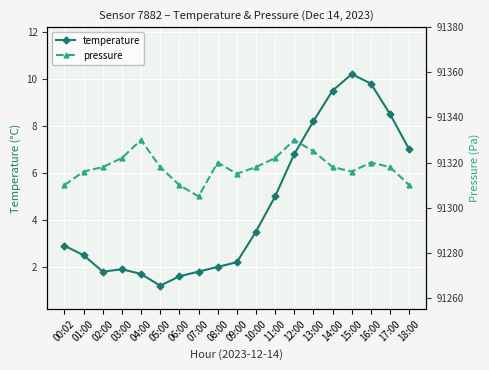

Is the value of pressure at 05:00 greater than the value of temperature at 16:00?

Yes